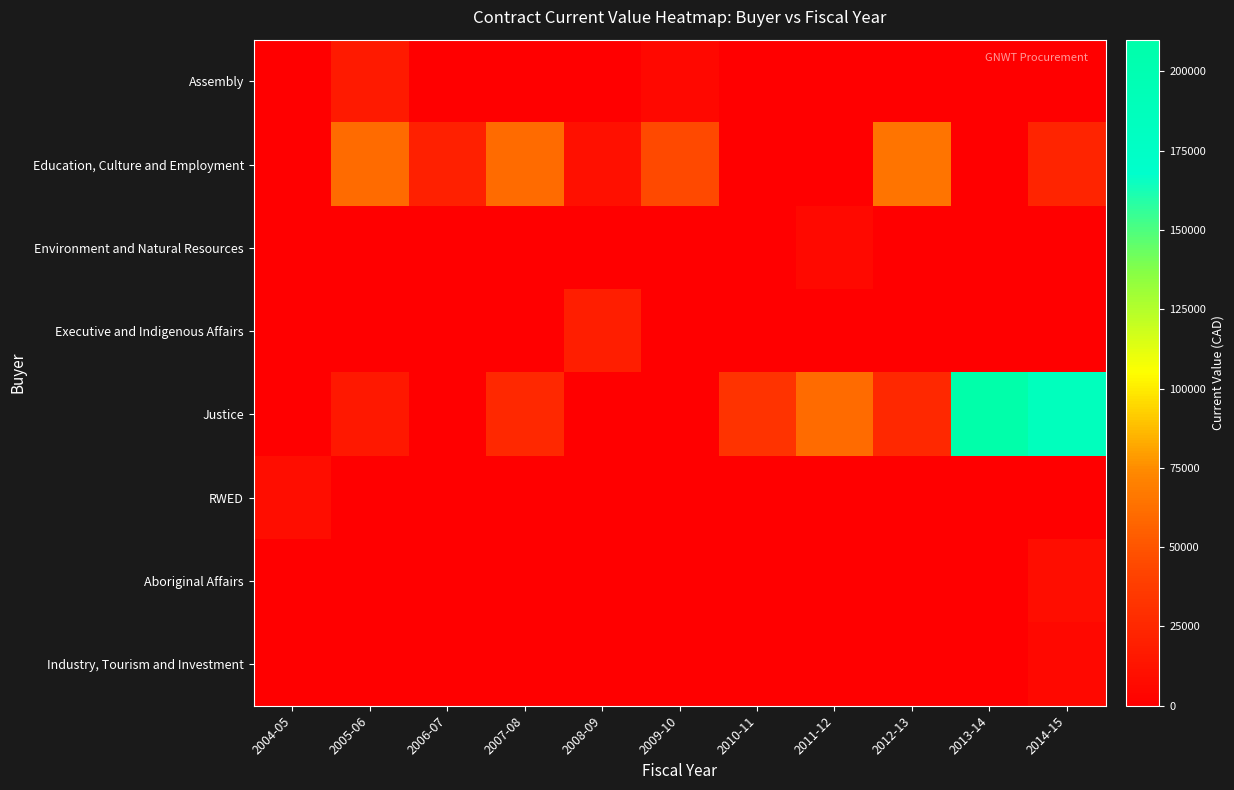

Between 2008-09 and 2009-10, which series saw the biggest shift?

Education, Culture and Employment